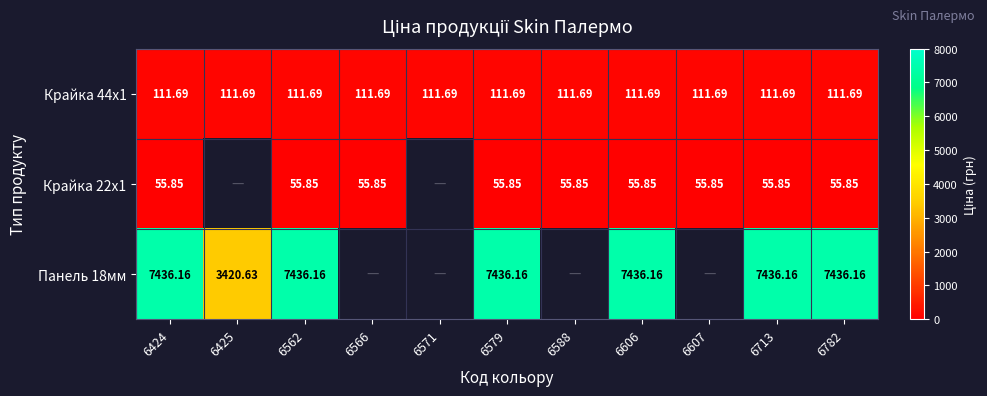

At which category is the sum across all series the highest?

6424